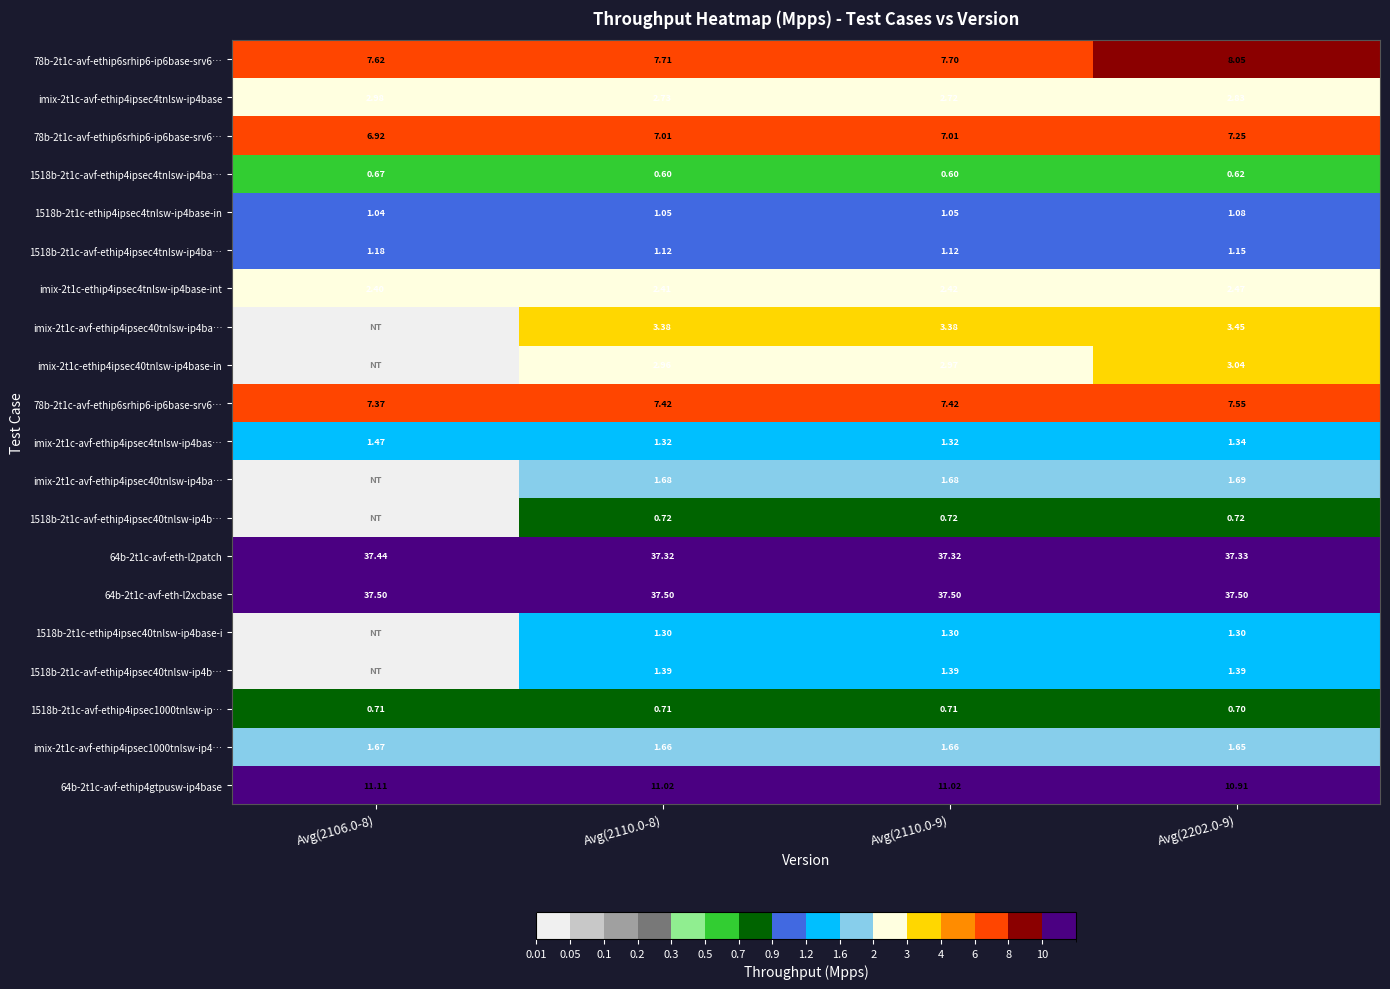

Which has a higher value, Avg(2110.0-8) or Avg(2106.0-8)?

Avg(2110.0-8)